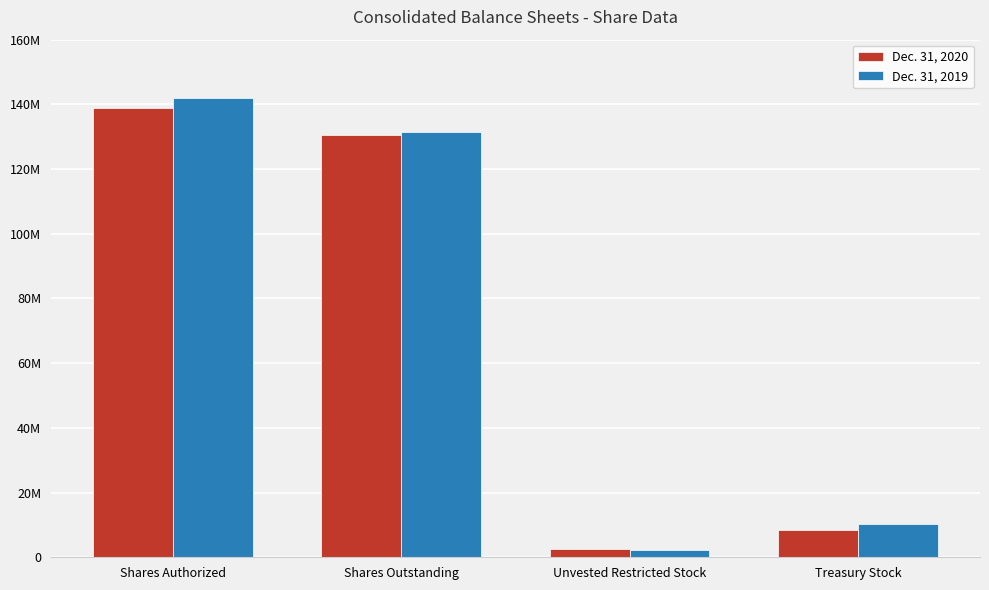

Between Unvested Restricted Stock and Treasury Stock, which series saw the biggest shift?

Dec. 31, 2019